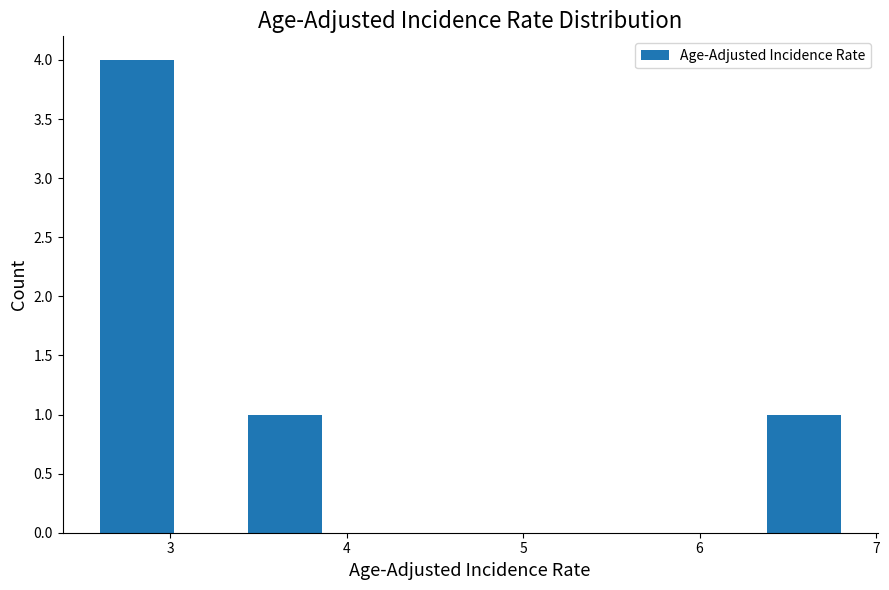

Reading left to right, list every bar in this chart as the range it spans on the x-axis followed by its height. Neither the bar edges nor the heights are printed on the chart, so give them approximately, as read against the axes.

2.60 to 3.02: 4
3.02 to 3.44: 0
3.44 to 3.86: 1
3.86 to 4.28: 0
4.28 to 4.70: 0
4.70 to 5.12: 0
5.12 to 5.54: 0
5.54 to 5.96: 0
5.96 to 6.38: 0
6.38 to 6.80: 1